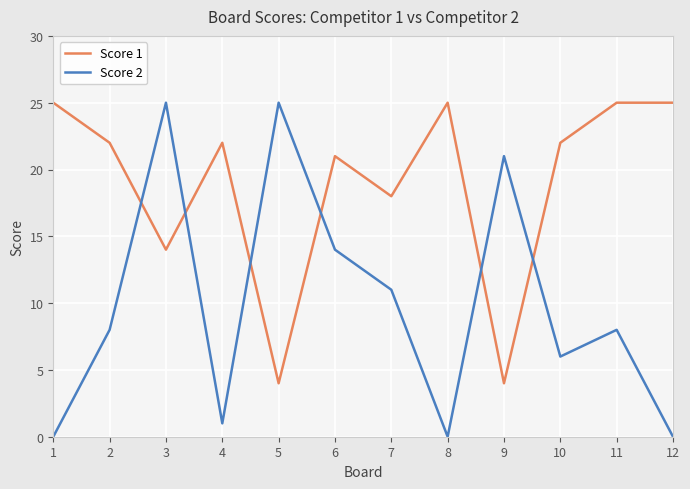

Reading left to right, transcribe all the data shown in this chart.

Score 1: 1=25	2=22	3=14	4=22	5=4	6=21	7=18	8=25	9=4	10=22	11=25	12=25
Score 2: 1=0	2=8	3=25	4=1	5=25	6=14	7=11	8=0	9=21	10=6	11=8	12=0